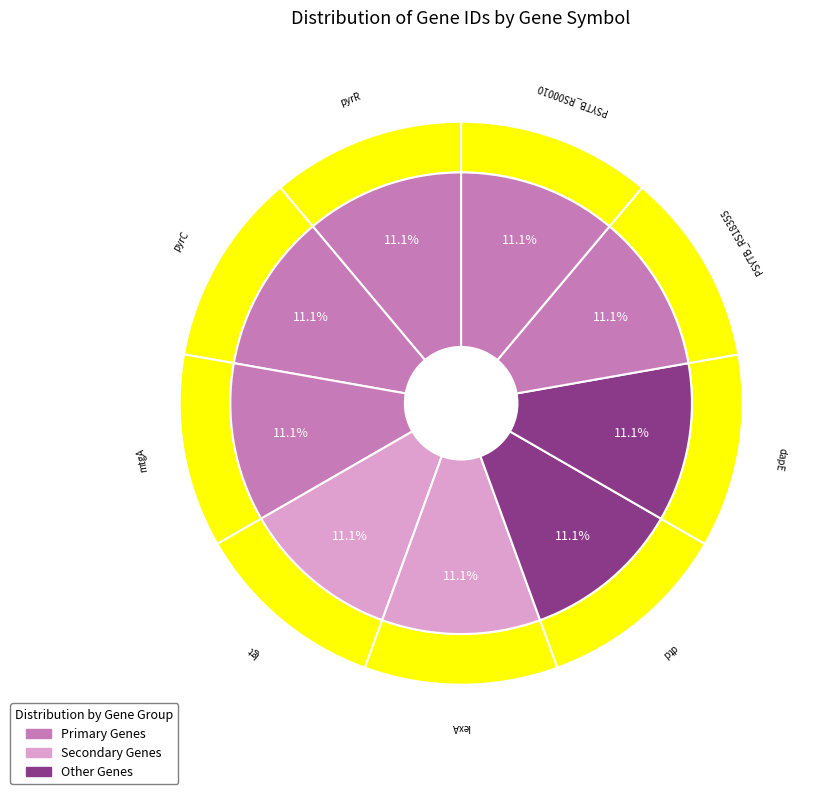

What is the change in value from dtd to lexA?

+2992